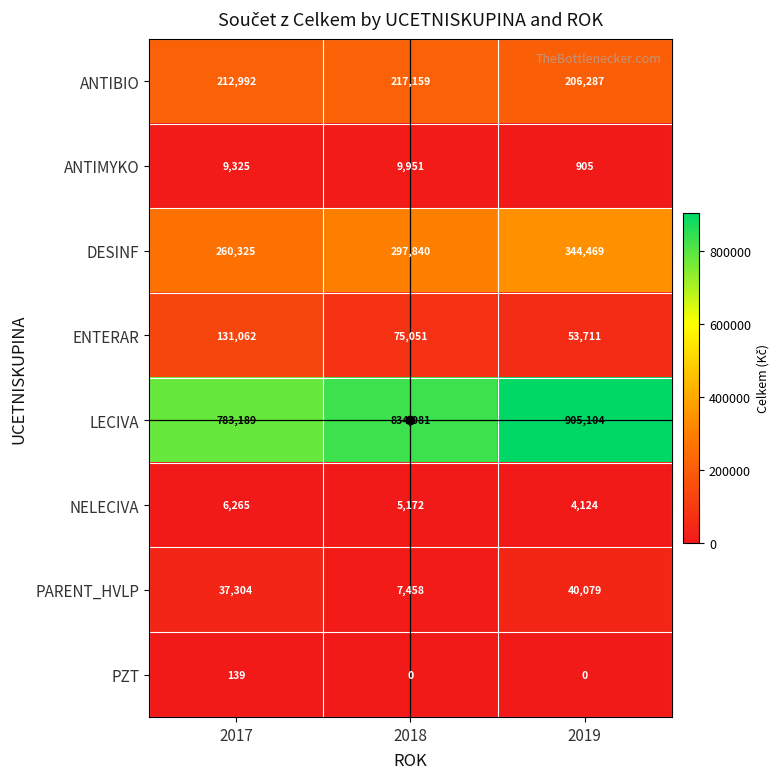

Which category has the lowest value in the DESINF series?

2017